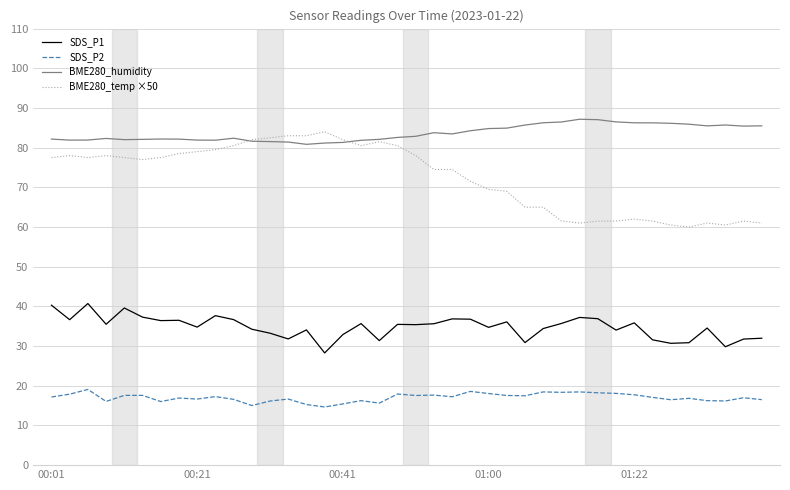

Which series has the largest total across all categories?

BME280_humidity